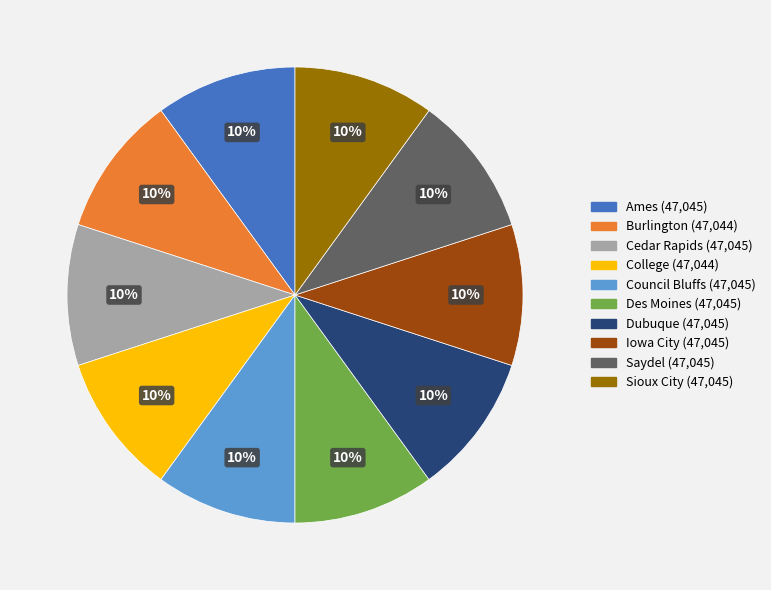

To the nearest percent, what percentage of the pie is Dubuque?

10%